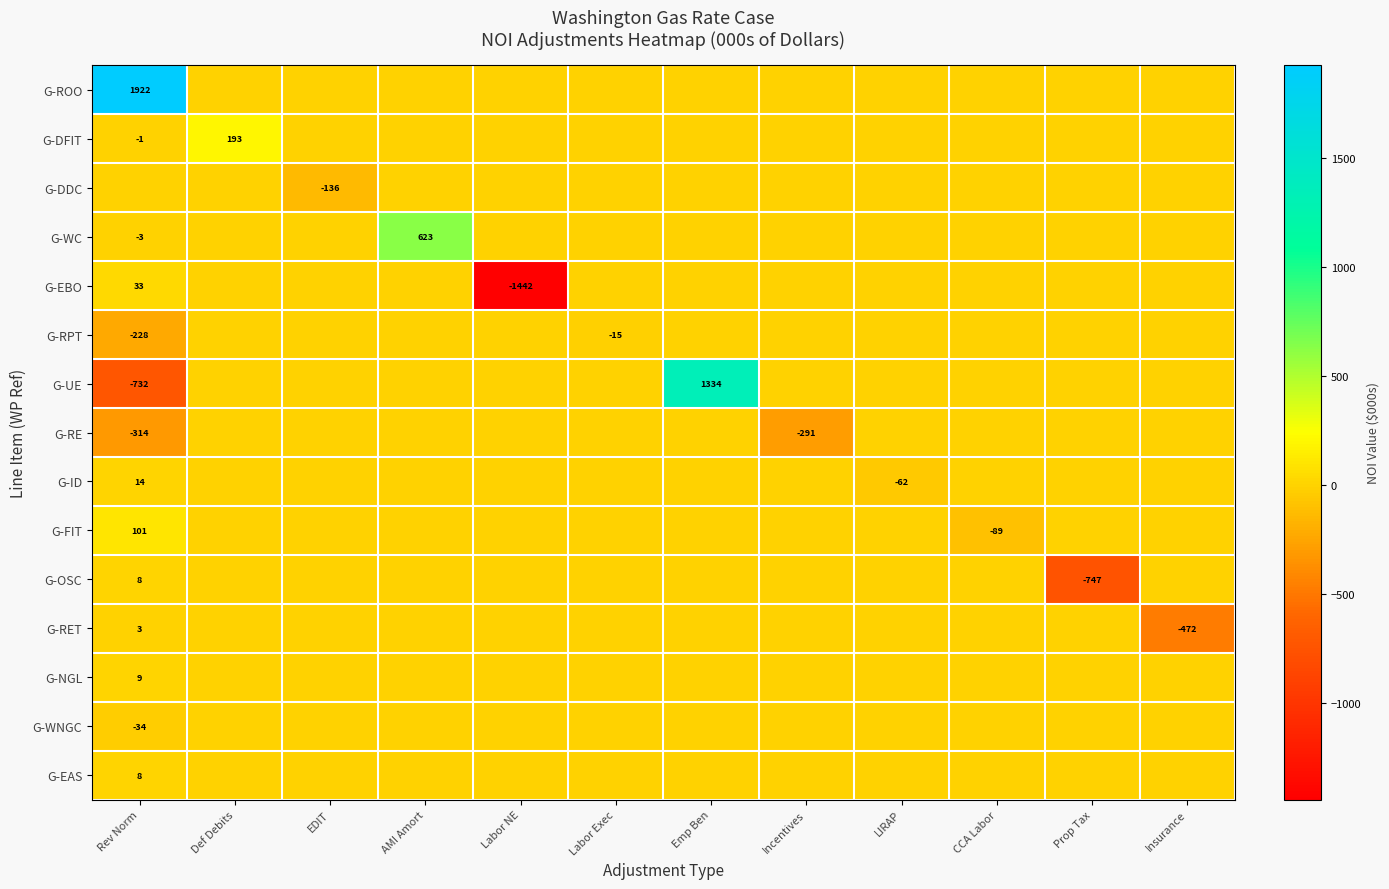

At how many categories does at least one series exceed 658?

2